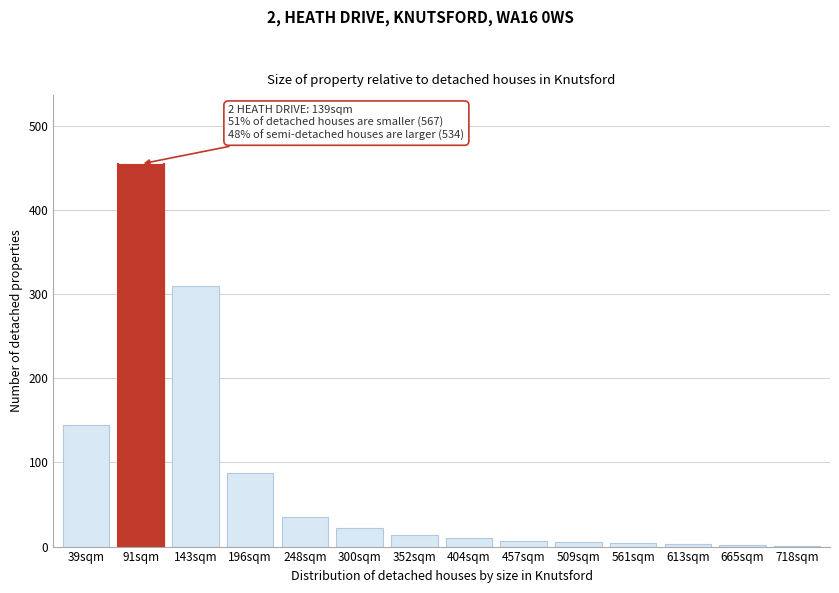

What is the sum of all values?

1101